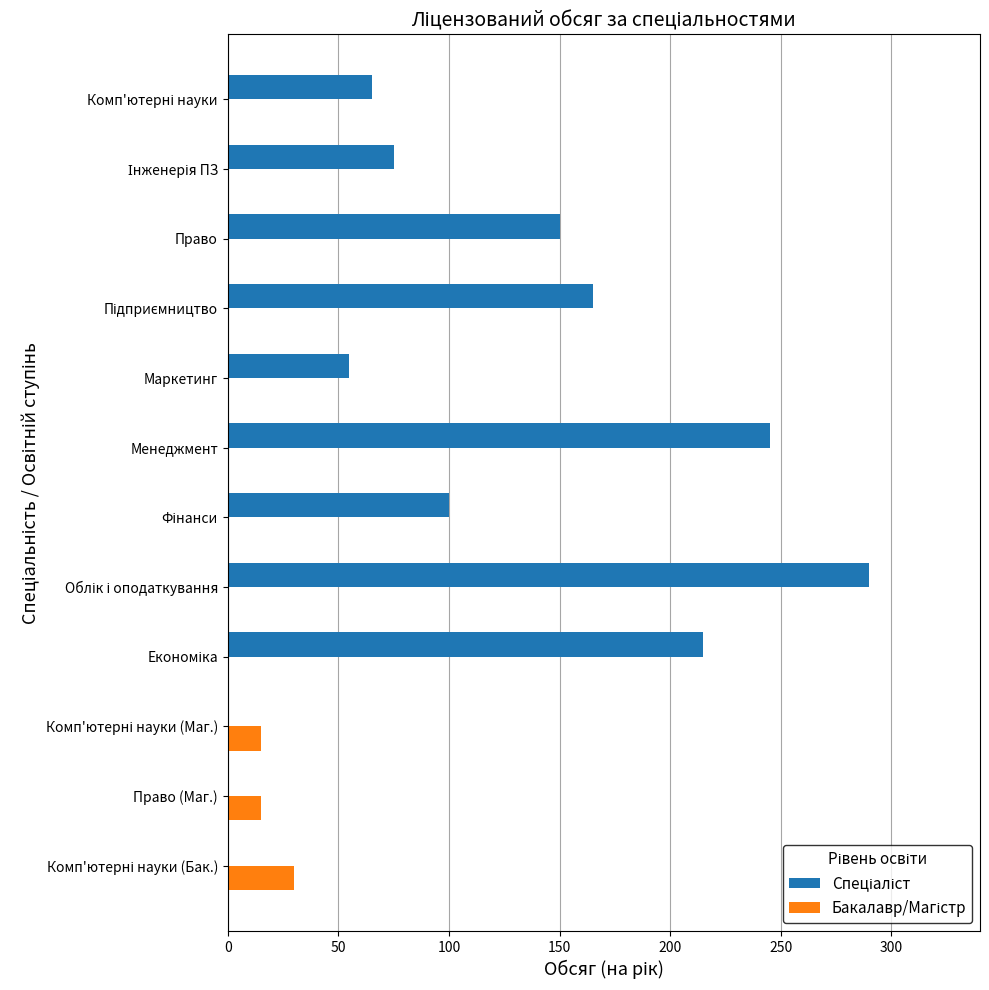

What is the greatest value displayed?

290